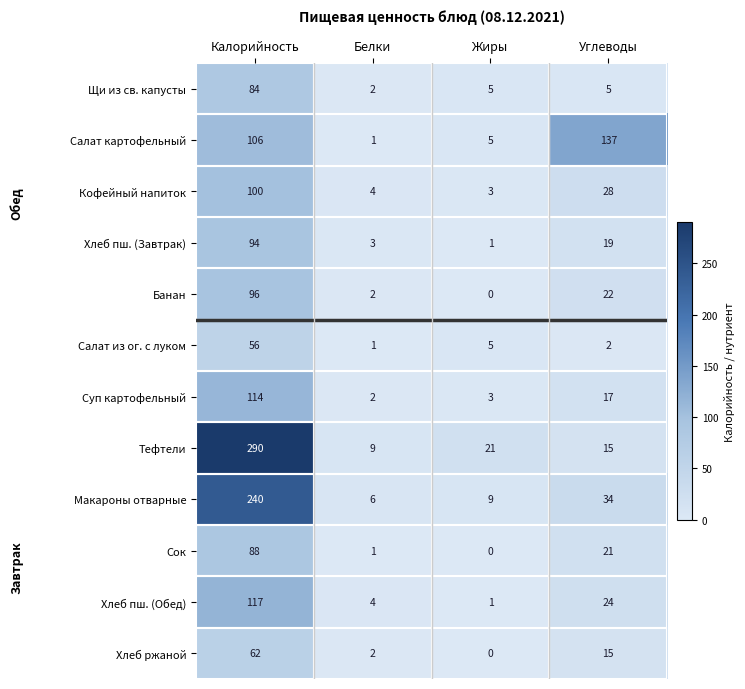

At which label does Суп картофельный first exceed 17?

Калорийность